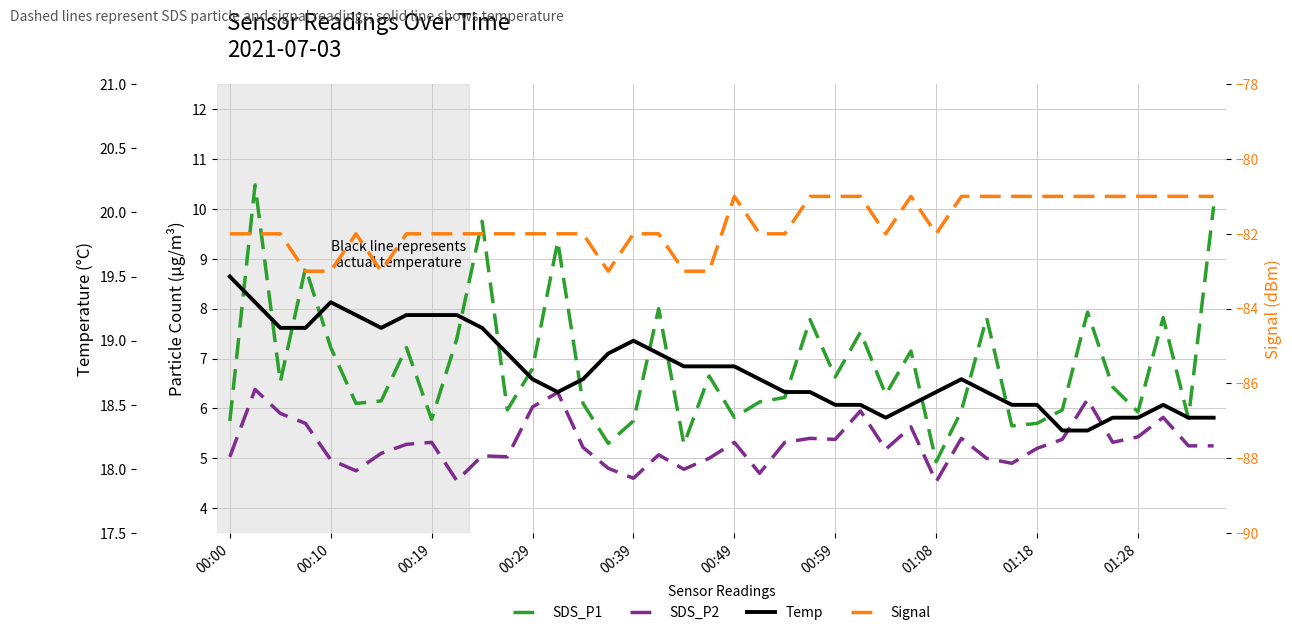

True or false: Temp and SDS_P2 cross at least once.

False